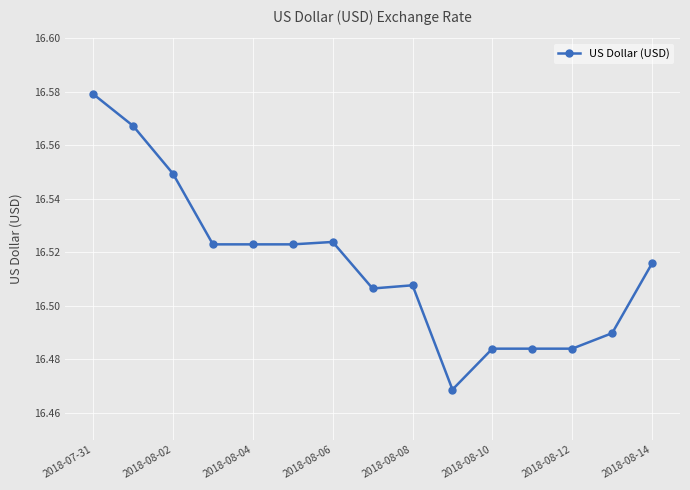

Count the values in the range 16 to 17.

15